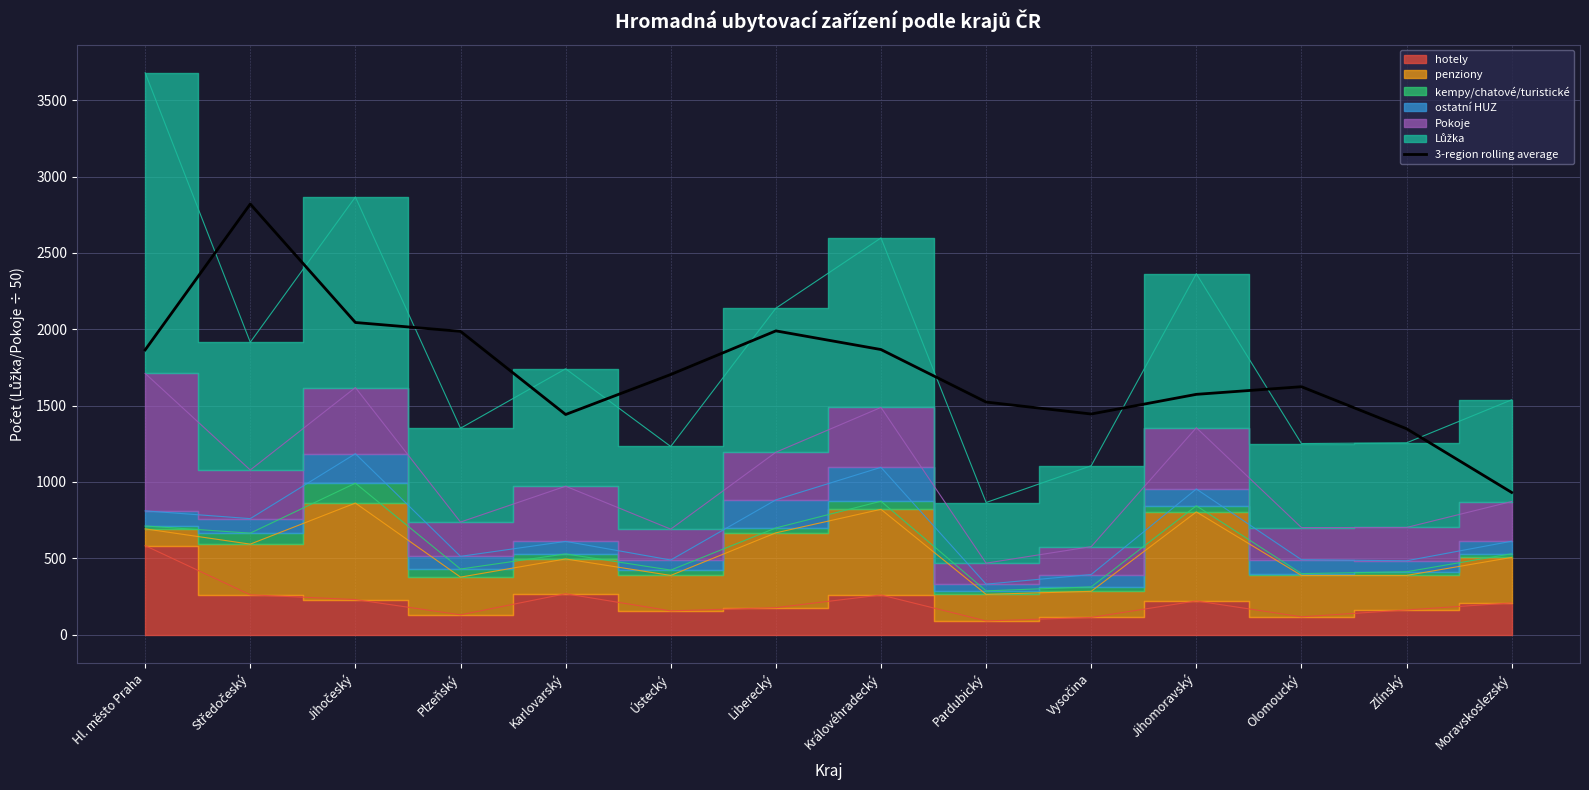

At which label is the value closest to 1875?

Královéhradecký